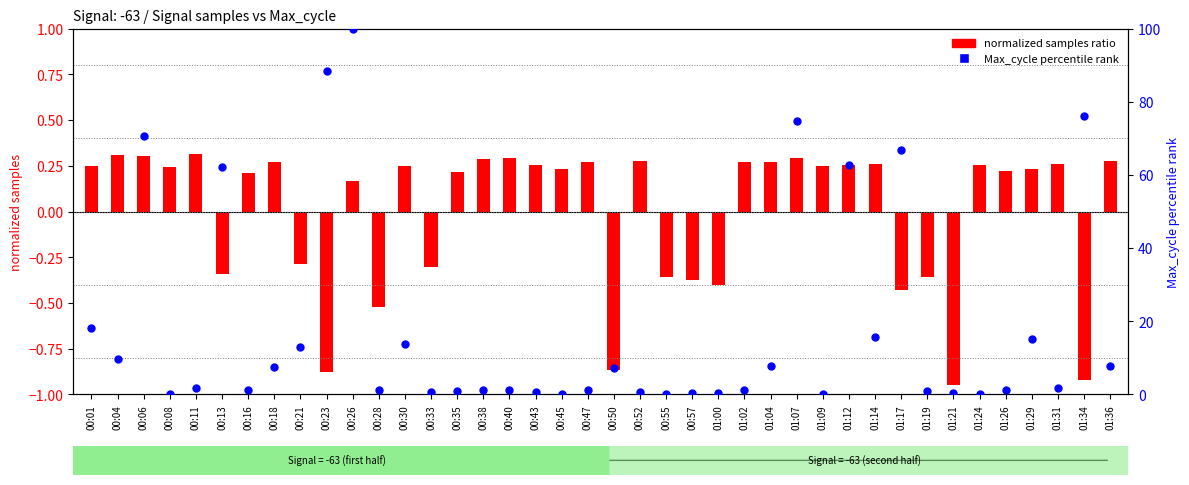

Which series contains the highest Y value?

Max_cycle percentile rank